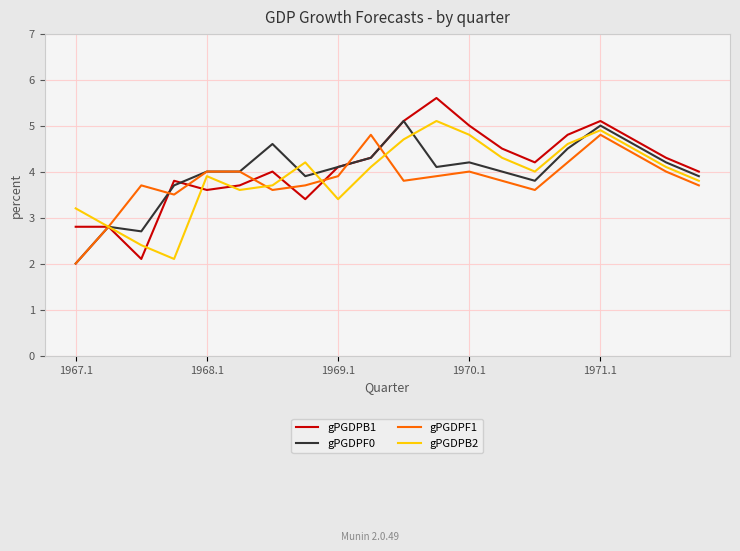

Which series has the largest total across all categories?

gPGDPB1